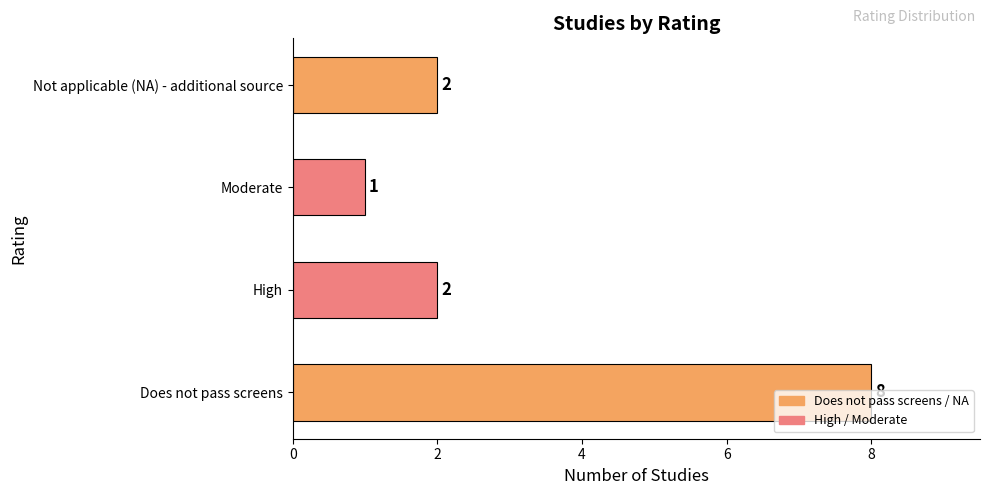

True or false: the data shows 1 at Not applicable (NA) - additional source.

False